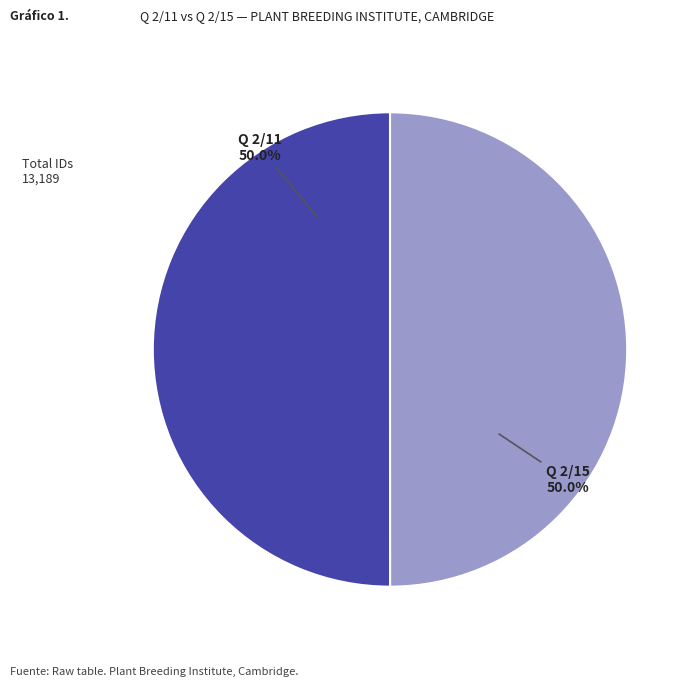

To the nearest percent, what percentage of the pie is Q 2/15?

50%